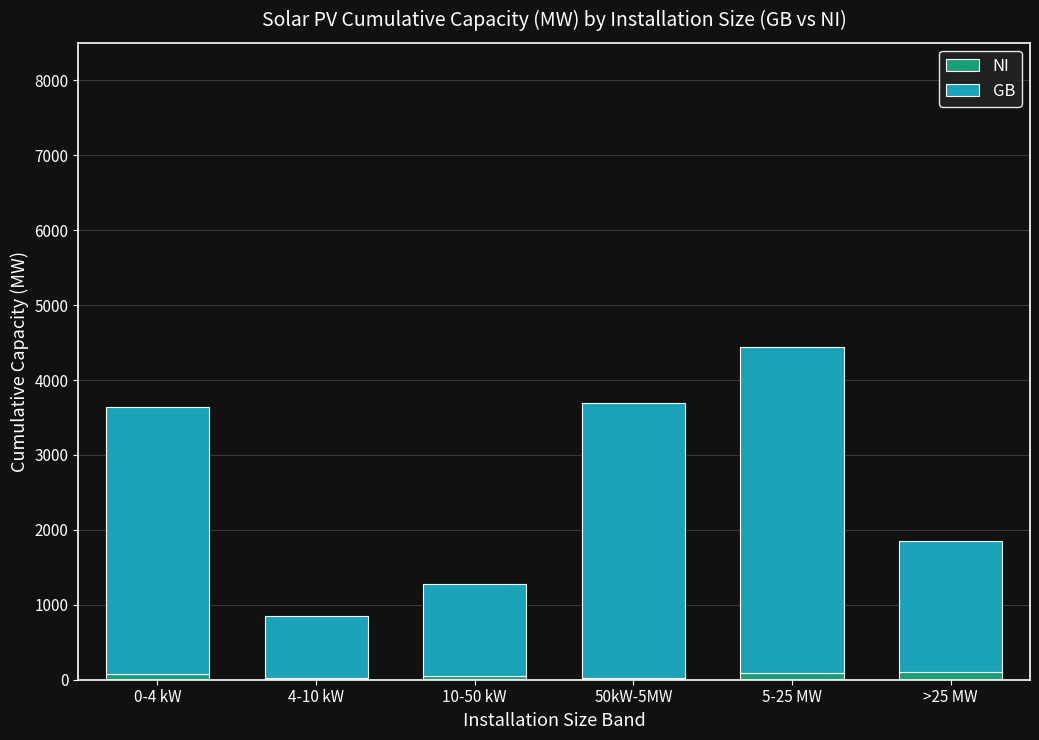

At which category is the sum across all series the highest?

5-25 MW